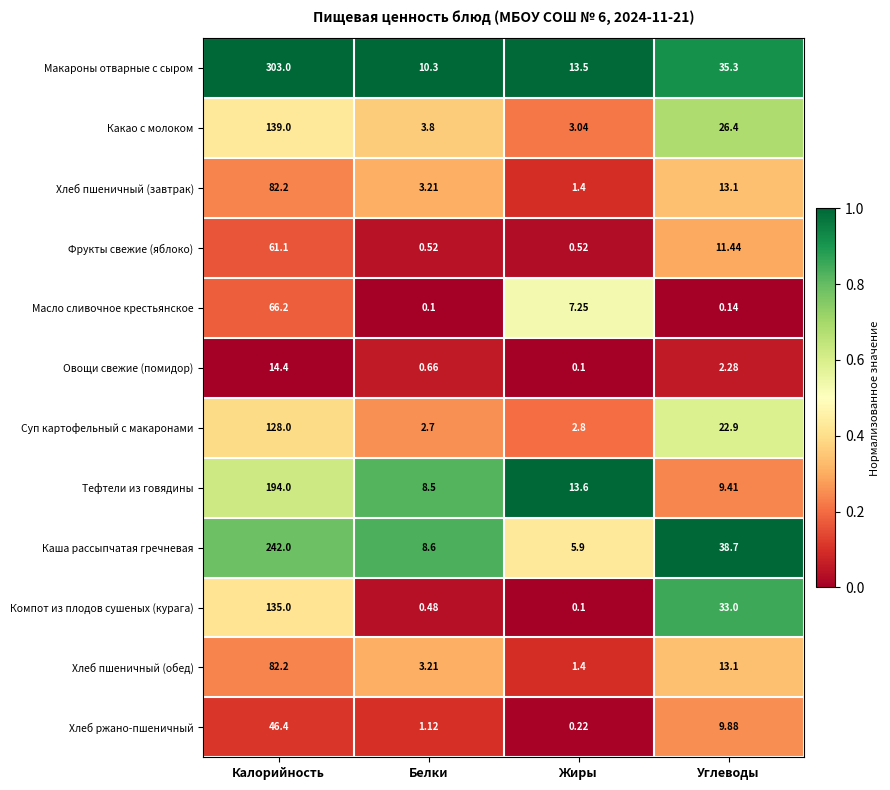

How many values in the Овощи свежие (помидор) series exceed 2?

2